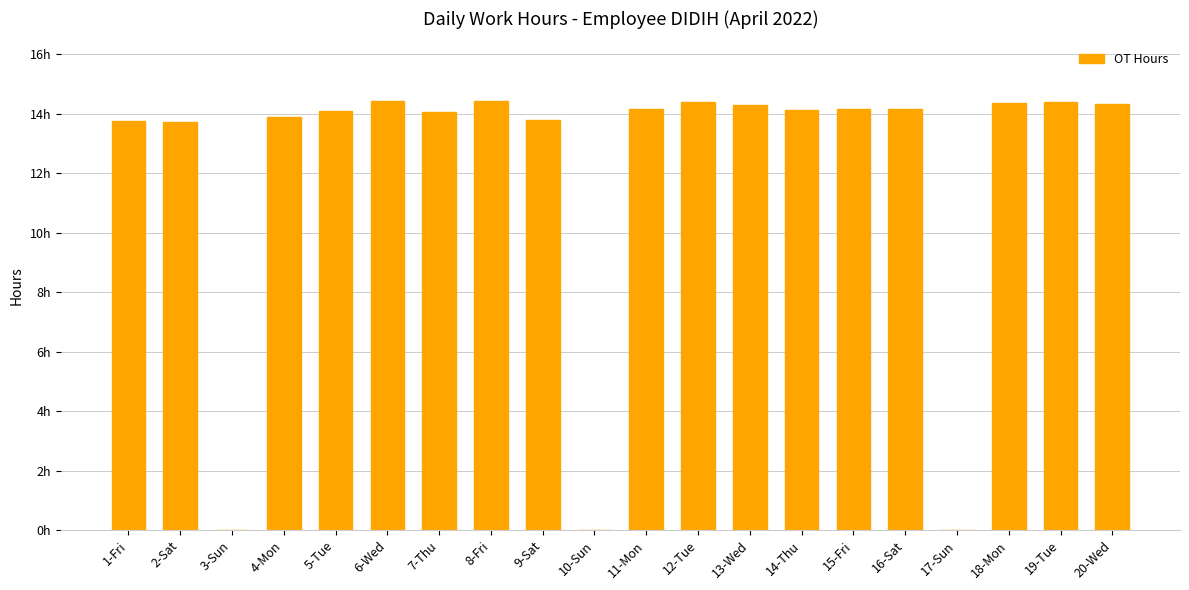

Which has a higher value, 16-Sat or 4-Mon?

16-Sat